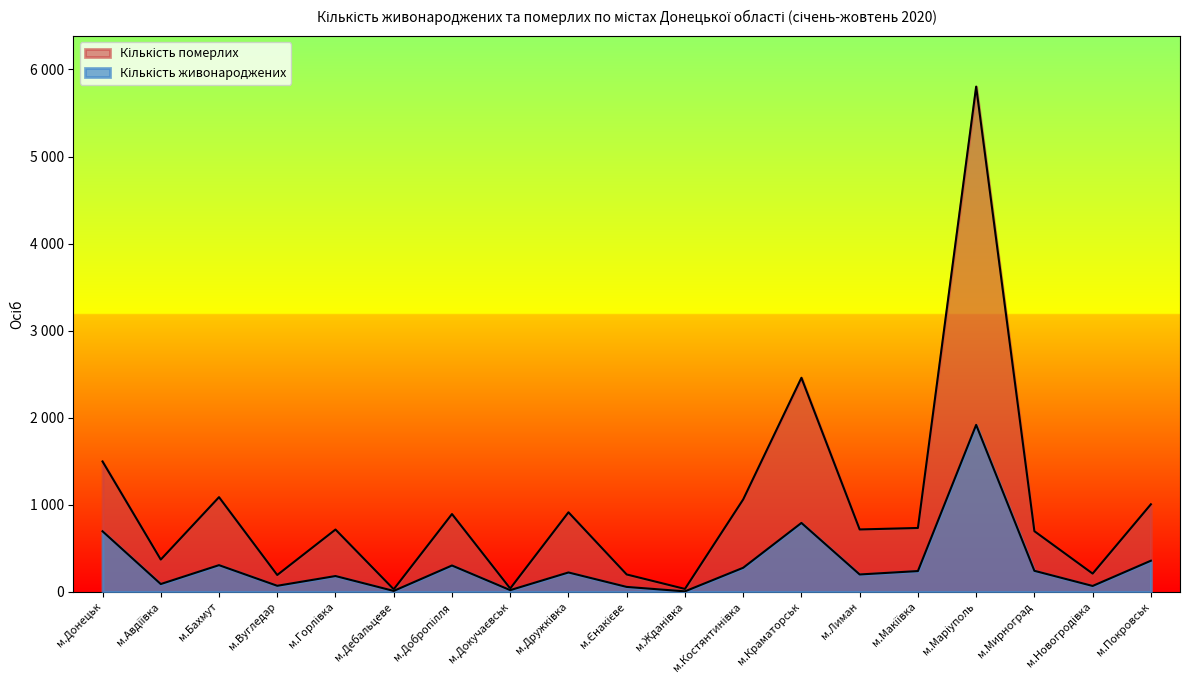

Which has a higher value, м.Донецьк or м.Покровськ?

м.Донецьк